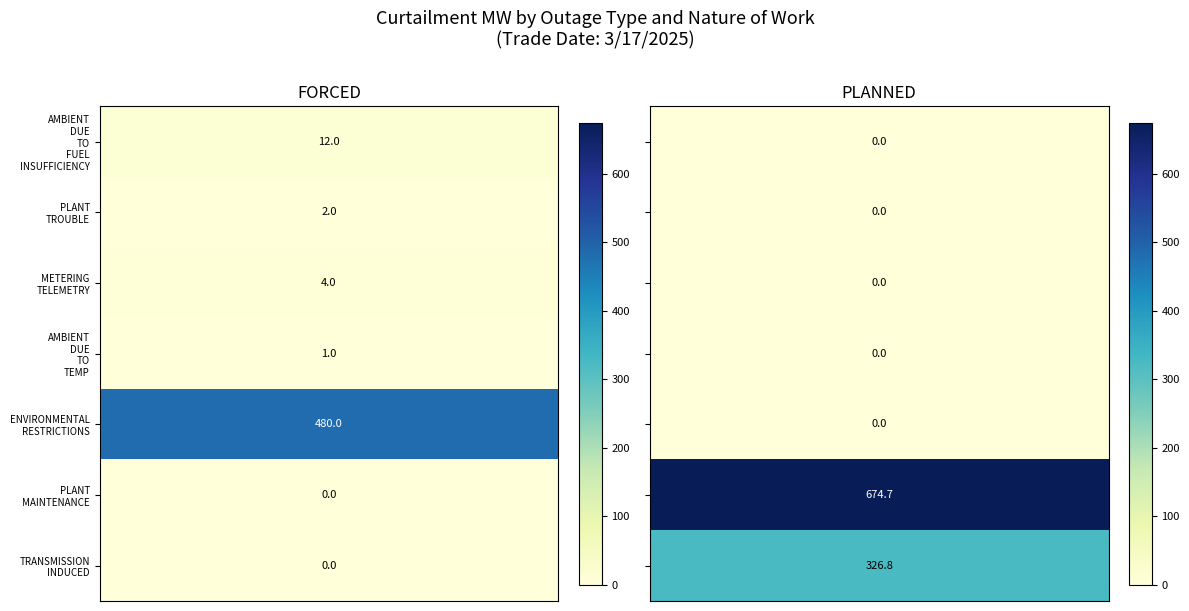

What is the total value across all series at AMBIENT_DUE_TO_TEMP?

1.0